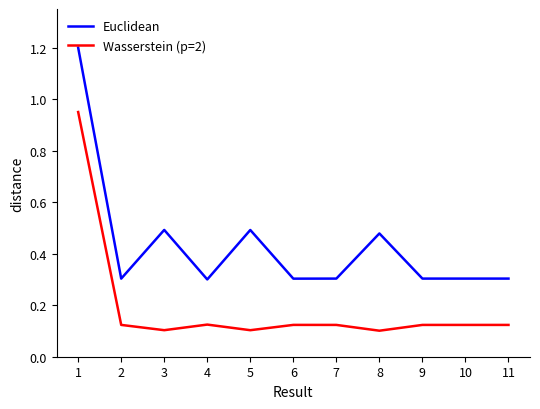

Read the Euclidean value at 2.

0.3